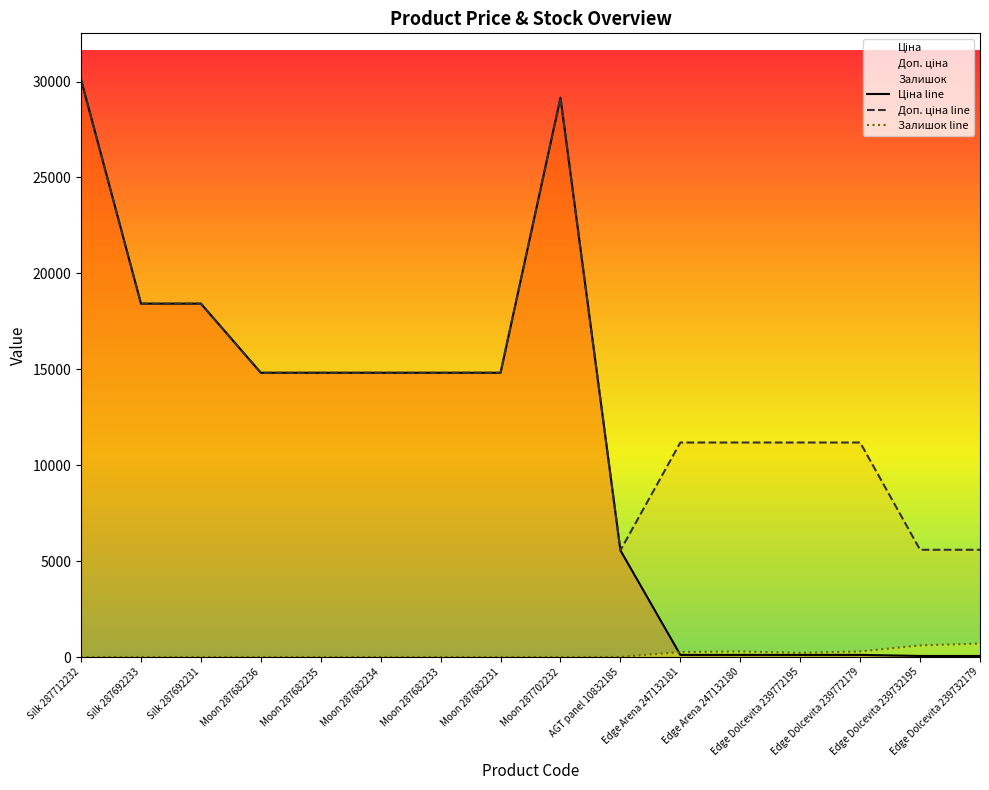

What is the difference between the second highest and second lowest values in the Доп. ціна line series?

23561.3